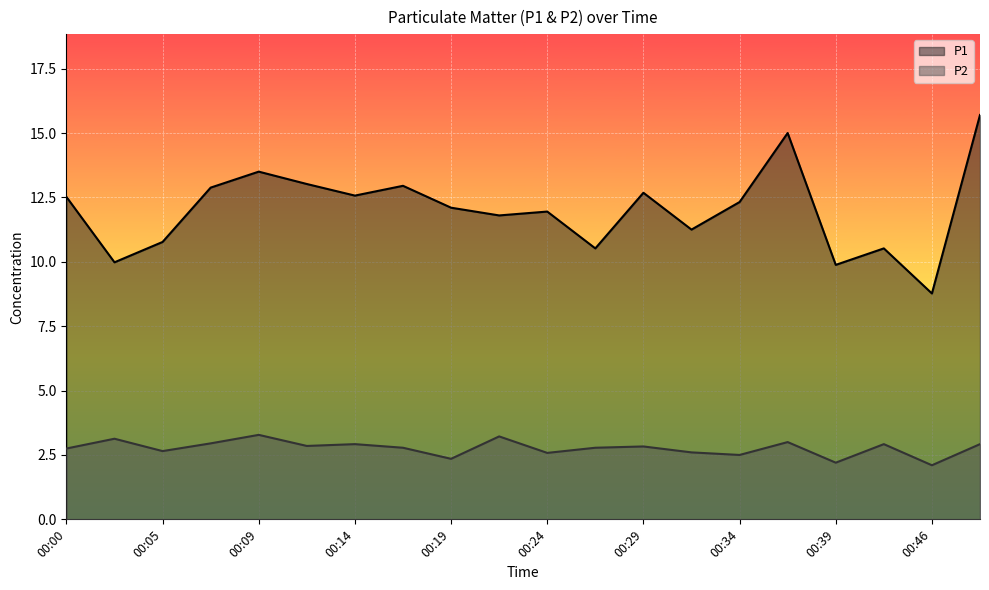

What is the difference between the maximum and minimum values in the P2 series?

1.2